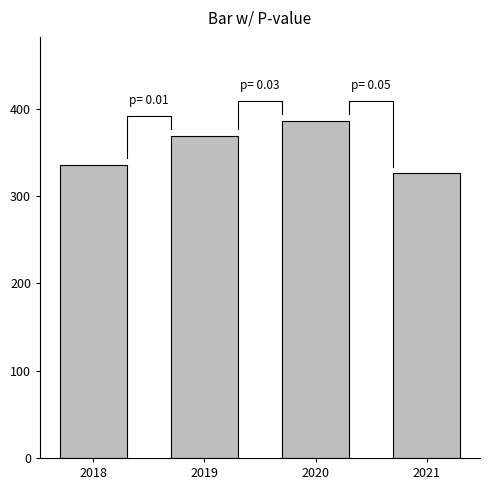

Reading left to right, list all the values displayed in this chart.

336	369	386	326